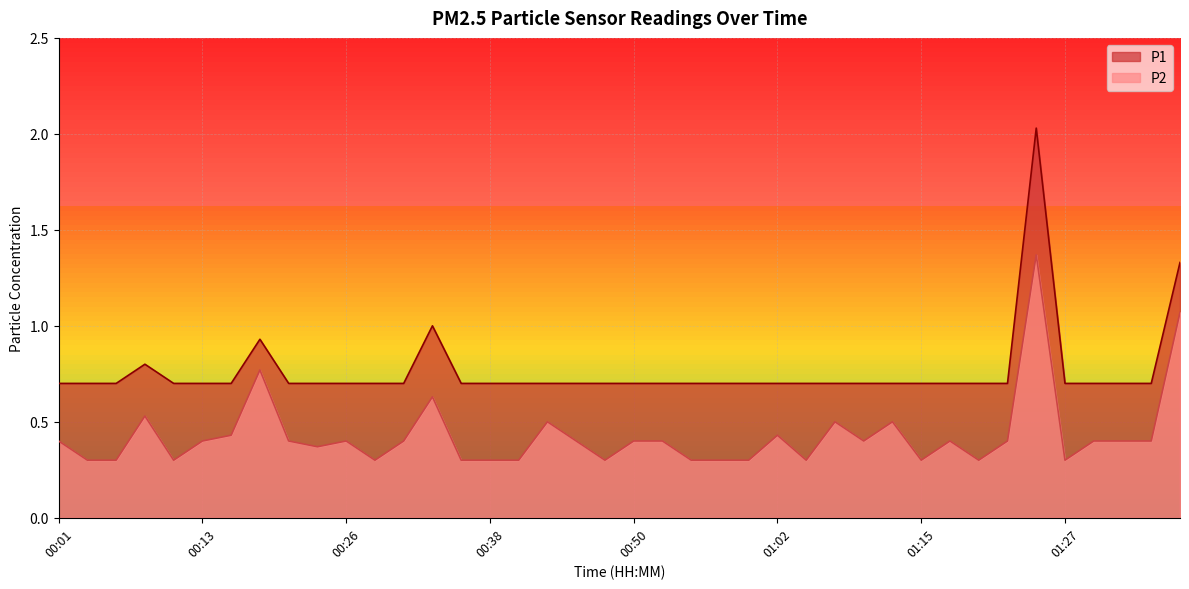

What is the value of the P1 point at the 28th from the left?

0.7